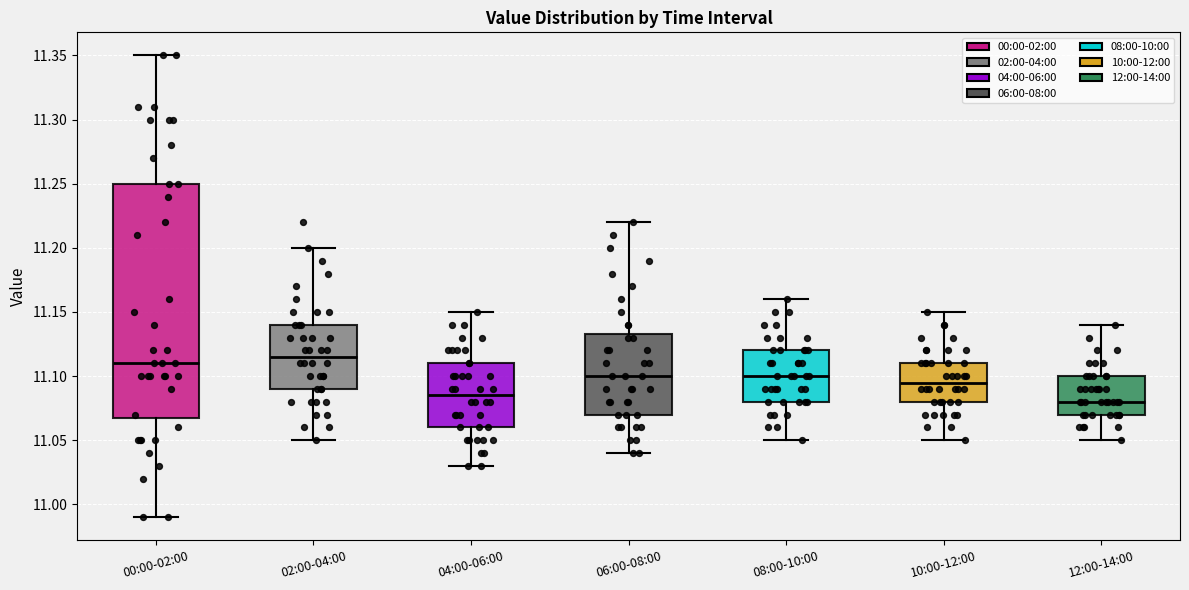

Where does the median line of the box for 00:00-02:00 sit on the y-axis? The values are not printed on the chart, so give them approximately, as read against the axis.

11.110